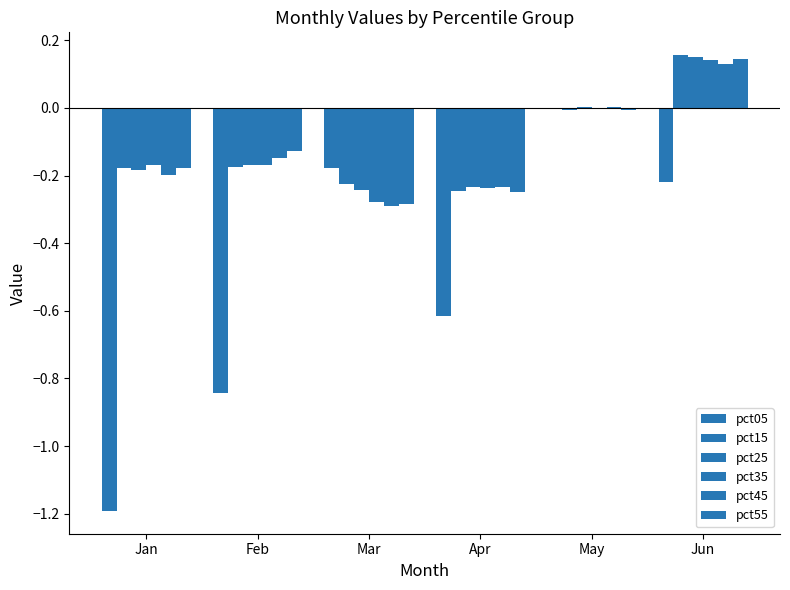

True or false: pct45 has a value of -0.2 at Jan.

True